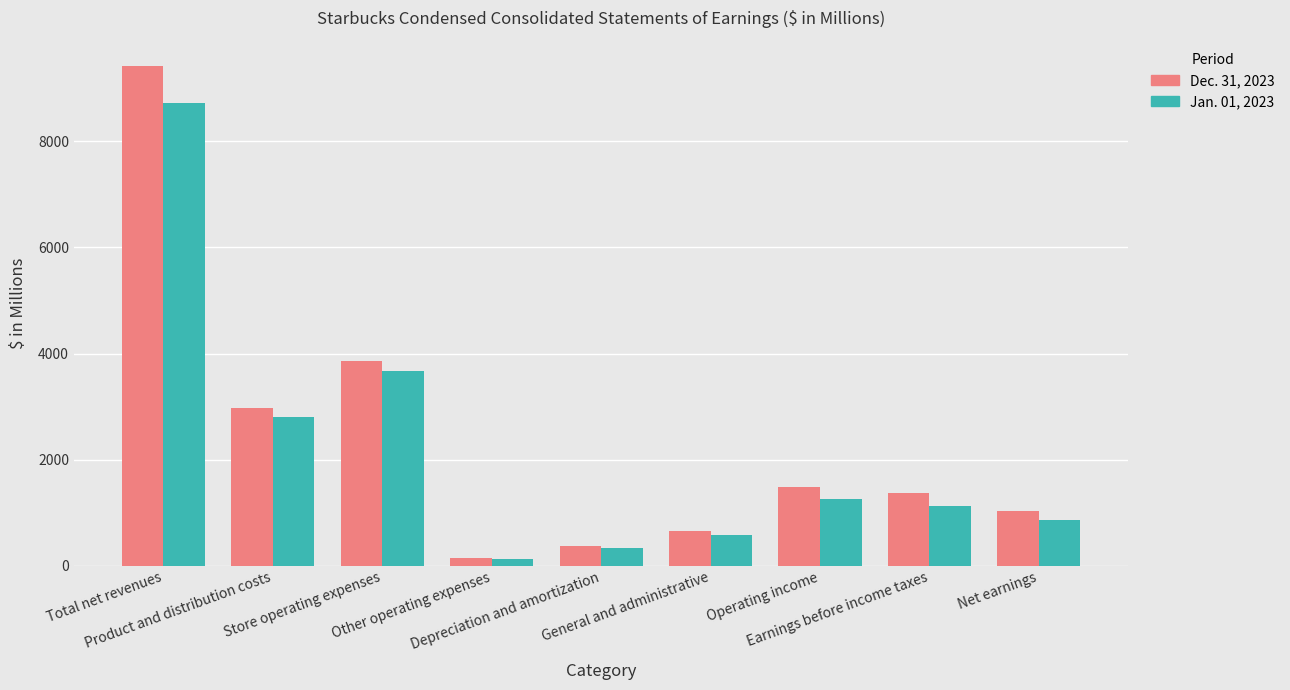

The value of Jan. 01, 2023 at Earnings before income taxes is 1135.0. True or false?

True